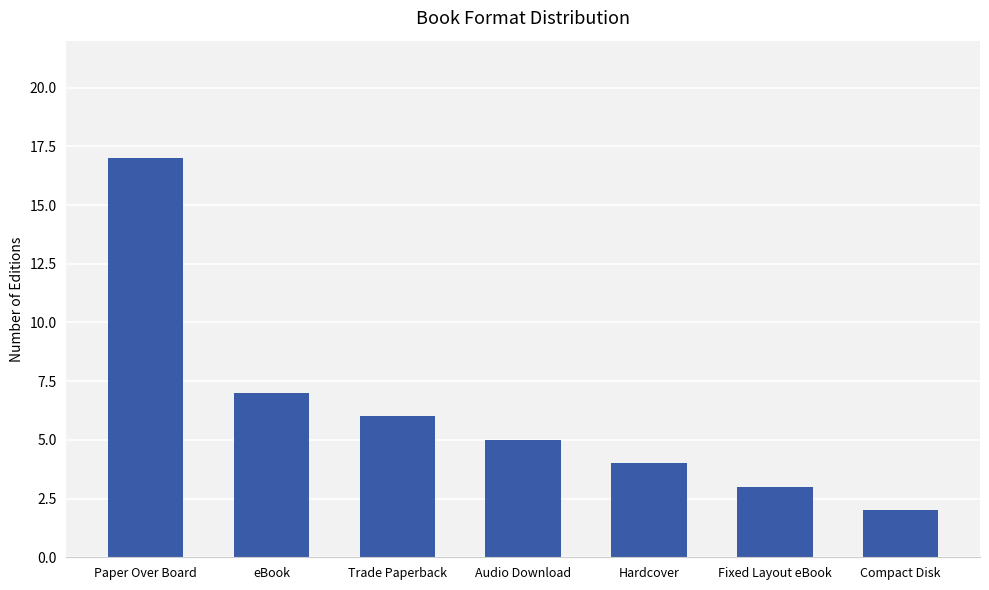

The chart shows a value of 17 at Paper Over Board. True or false?

True